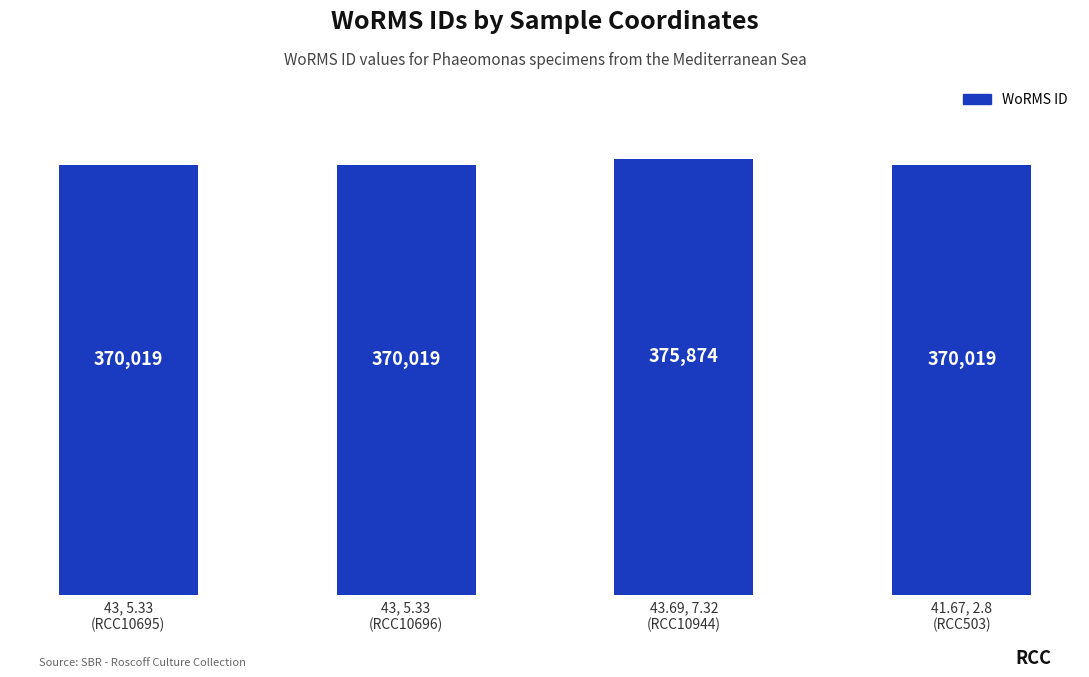

What is the average value?

371483